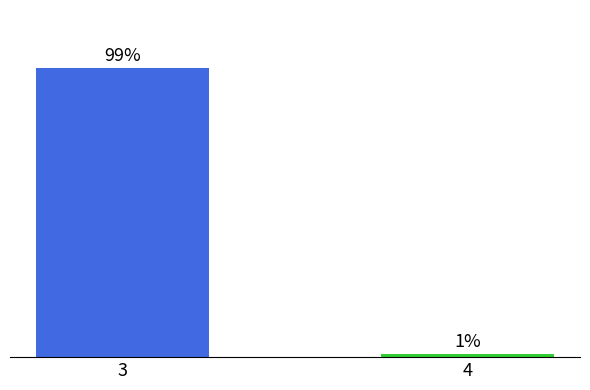

What is the maximum value shown in the chart?

98.8